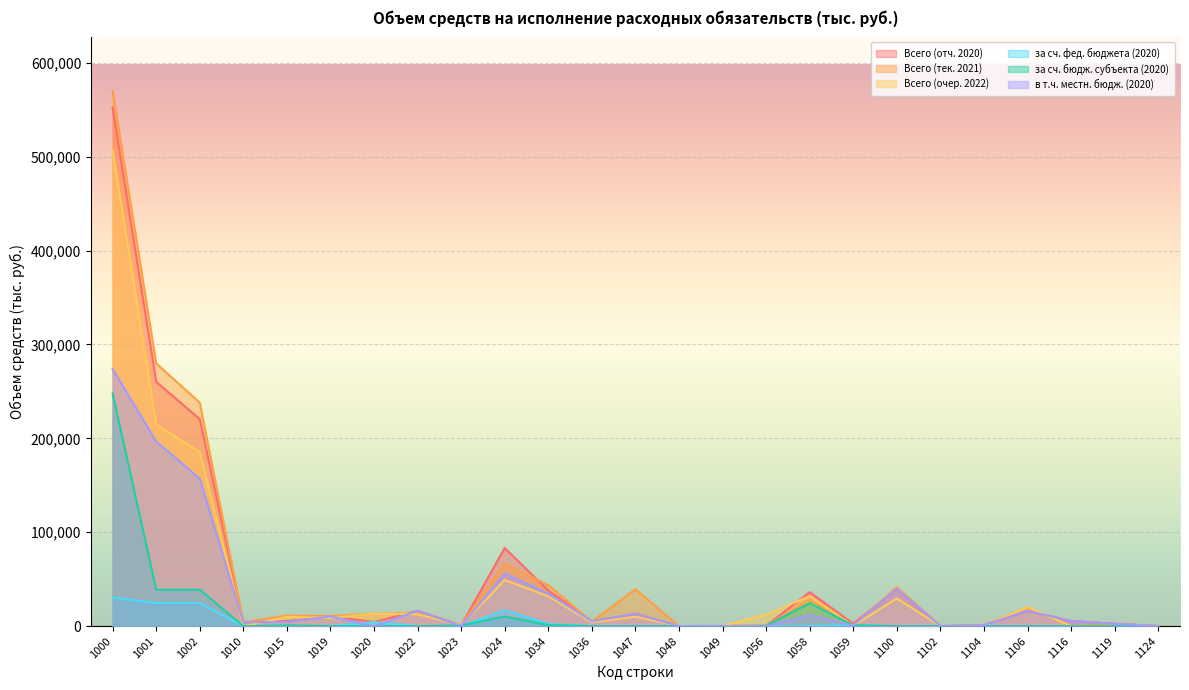

At which label does за сч. фед. бюджета (2020) reach its peak?

1000